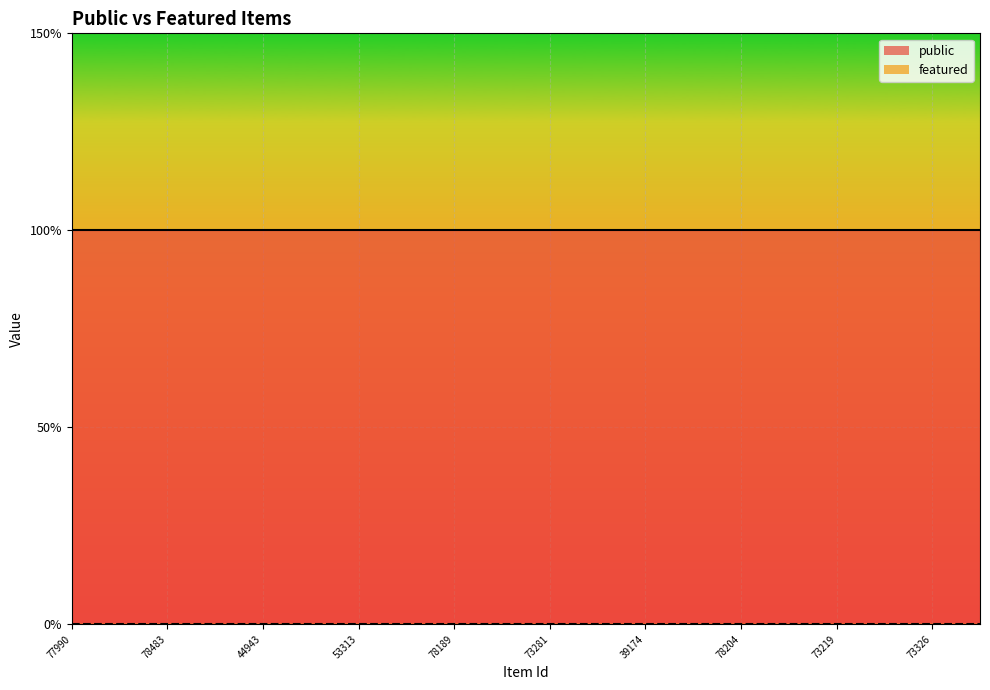

What is the sum of all public values?

20